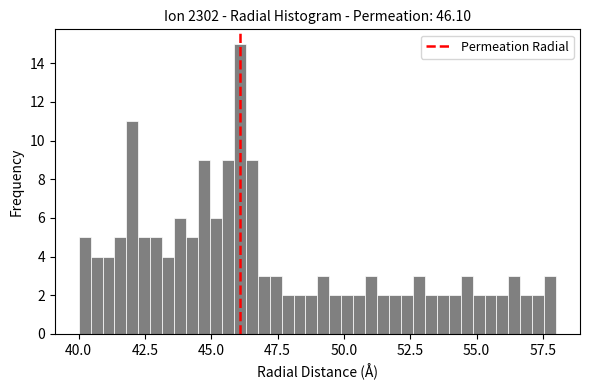

Around what value on the x-axis is the tallest bar? Give the approximate position of its centre, as read against the axis.

46.0